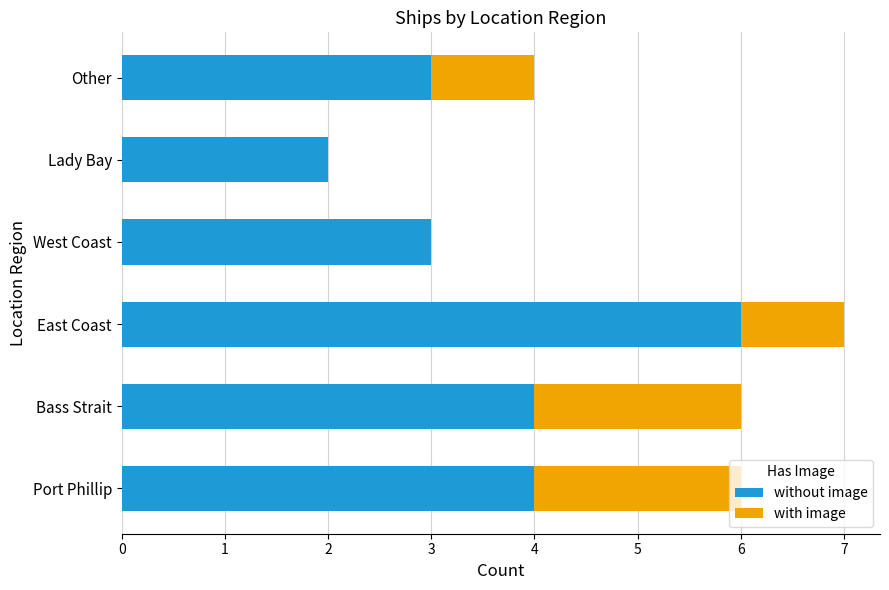

At which label does without image reach its peak?

East Coast